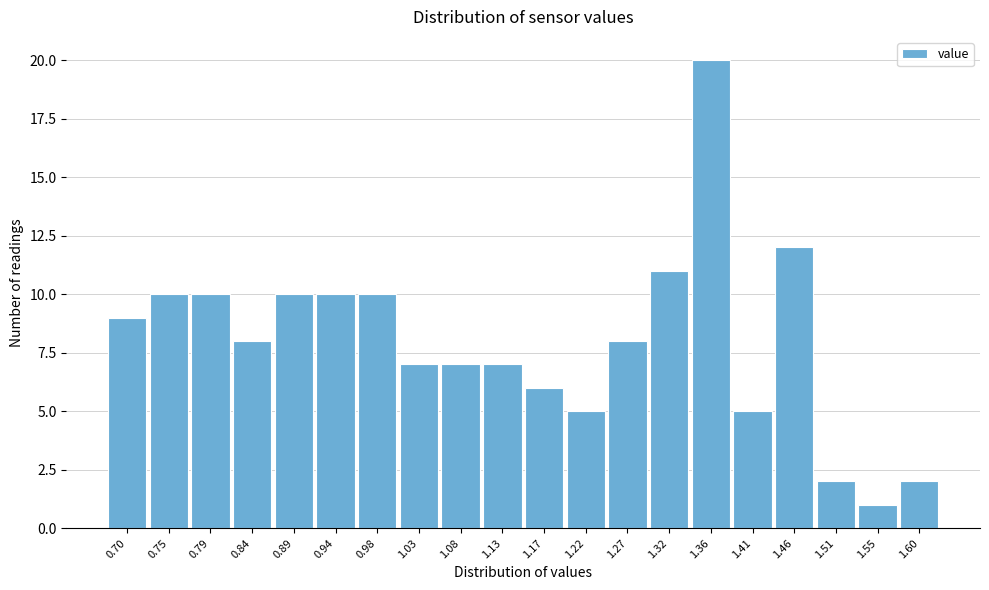

Reading right to left, what are all the values shown in this chart?

1.60=2	1.55=1	1.51=2	1.46=12	1.41=5	1.36=20	1.32=11	1.27=8	1.22=5	1.17=6	1.13=7	1.08=7	1.03=7	0.98=10	0.94=10	0.89=10	0.84=8	0.79=10	0.75=10	0.70=9